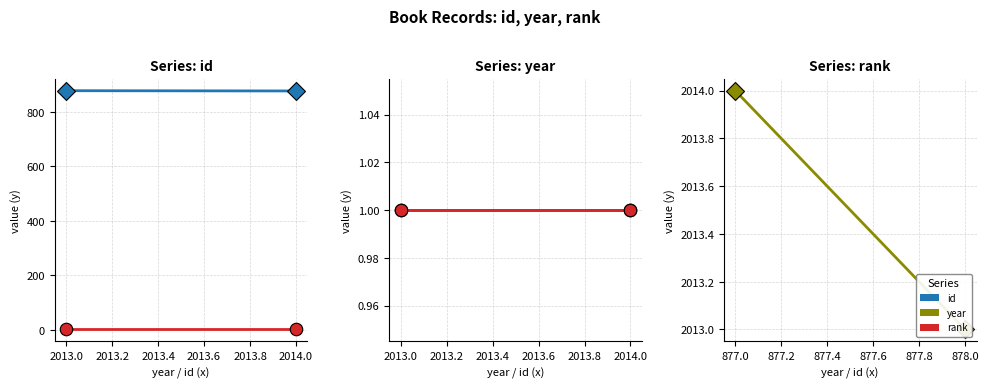

Rank the series by their average value, from highest to lowest.

year, id, rank